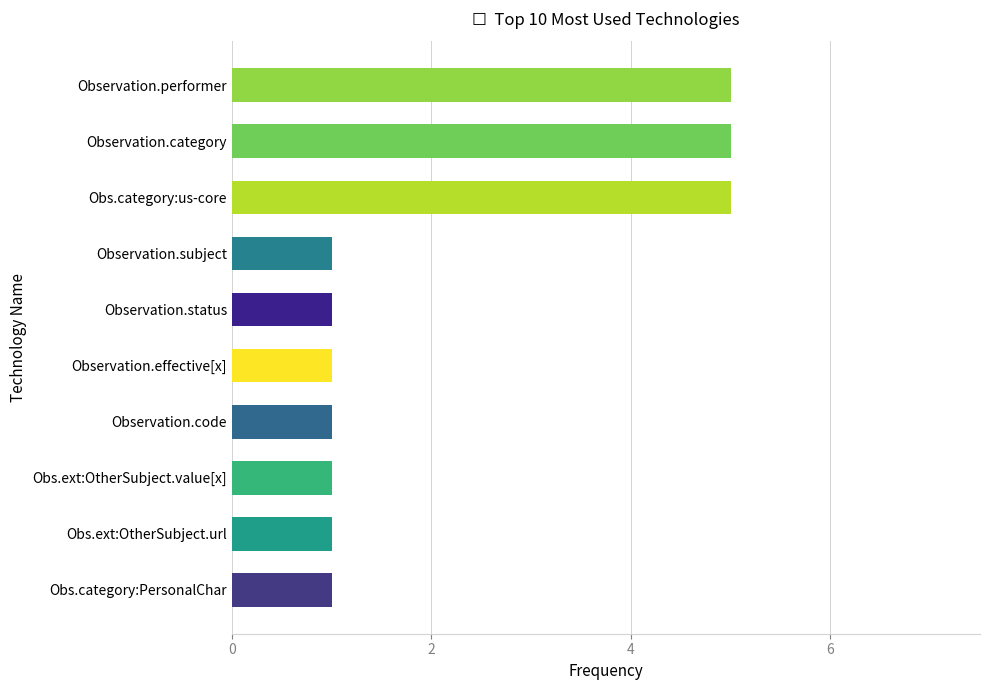

True or false: the data shows 1 at Obs.ext:OtherSubject.url.

True